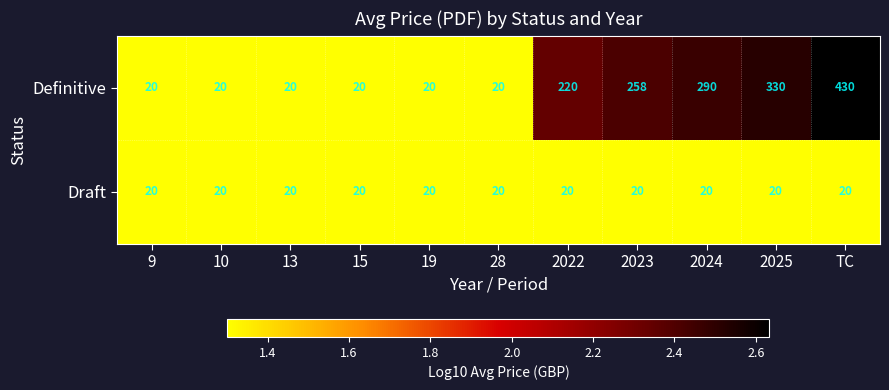

What is the difference between the second highest and second lowest values in the Definitive series?

310